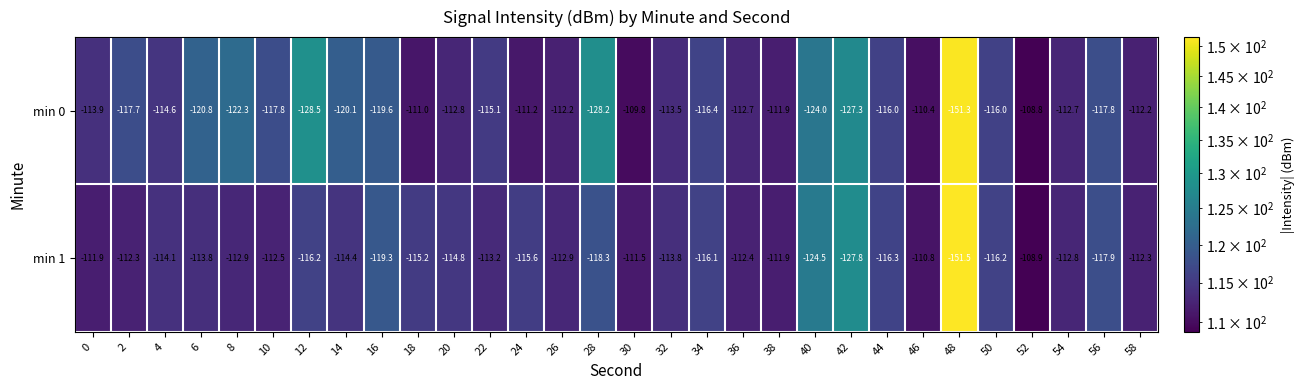

What is the average value of the min 1 series?

-116.1